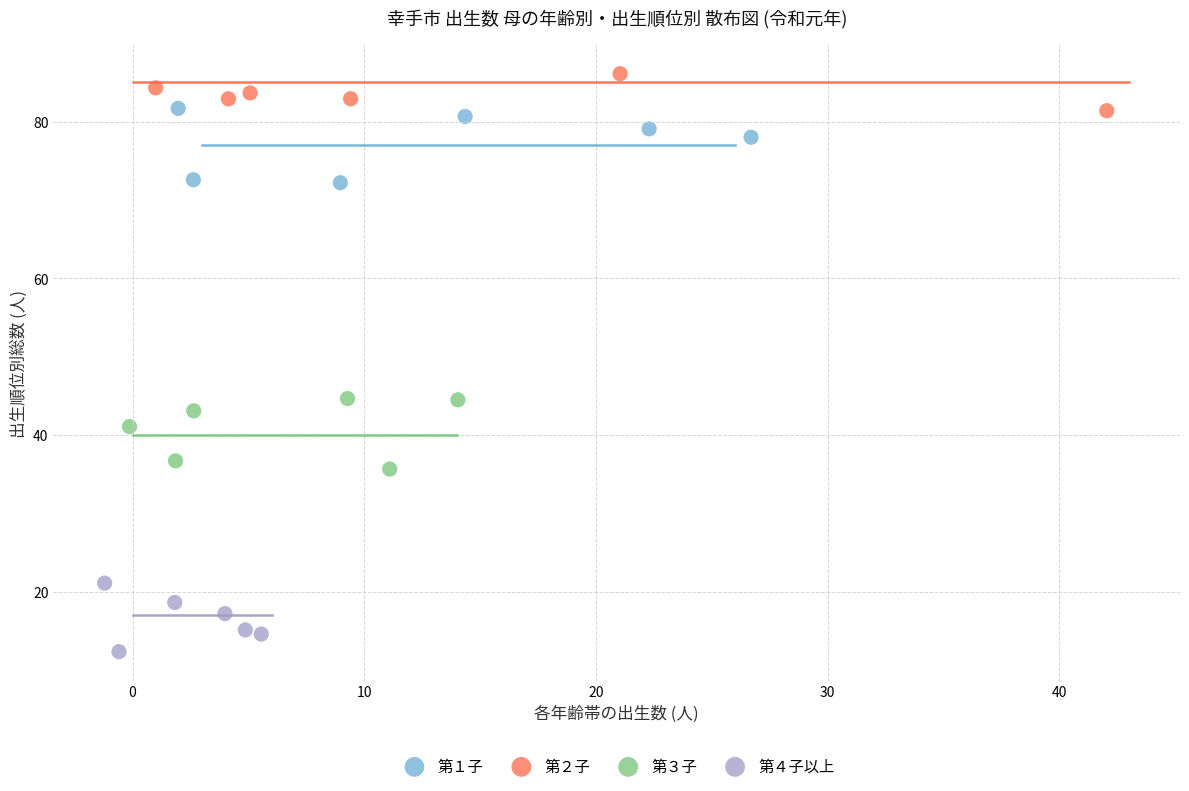

What are all the series names shown in the legend?

第１子, 第２子, 第３子, 第４子以上